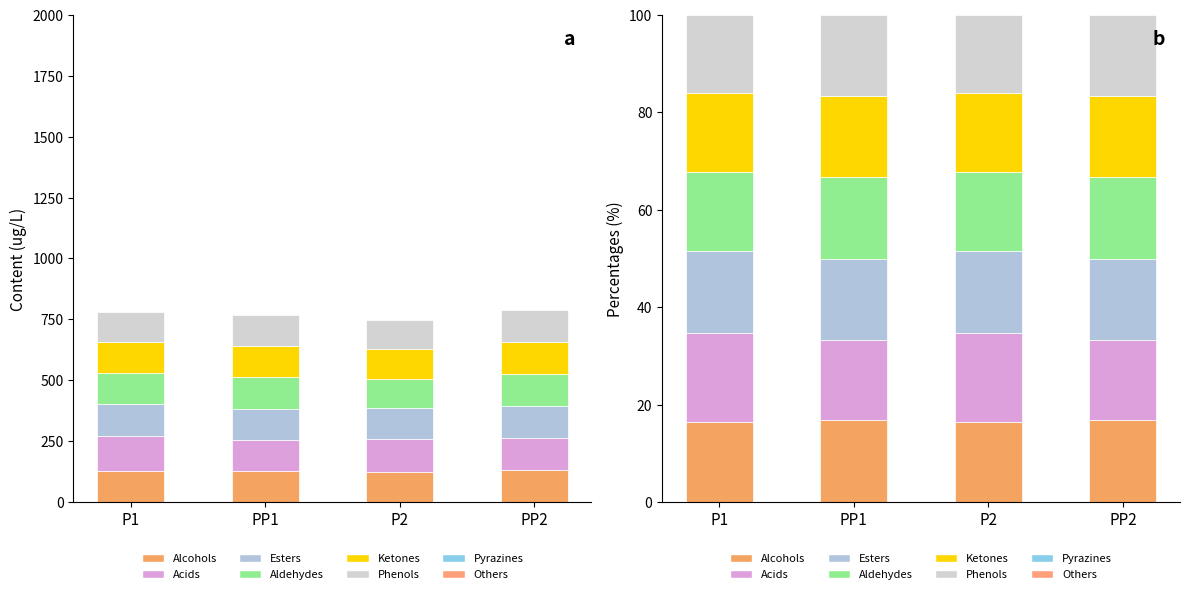

Is it true that Group D equals 9.6 at PP2?

False